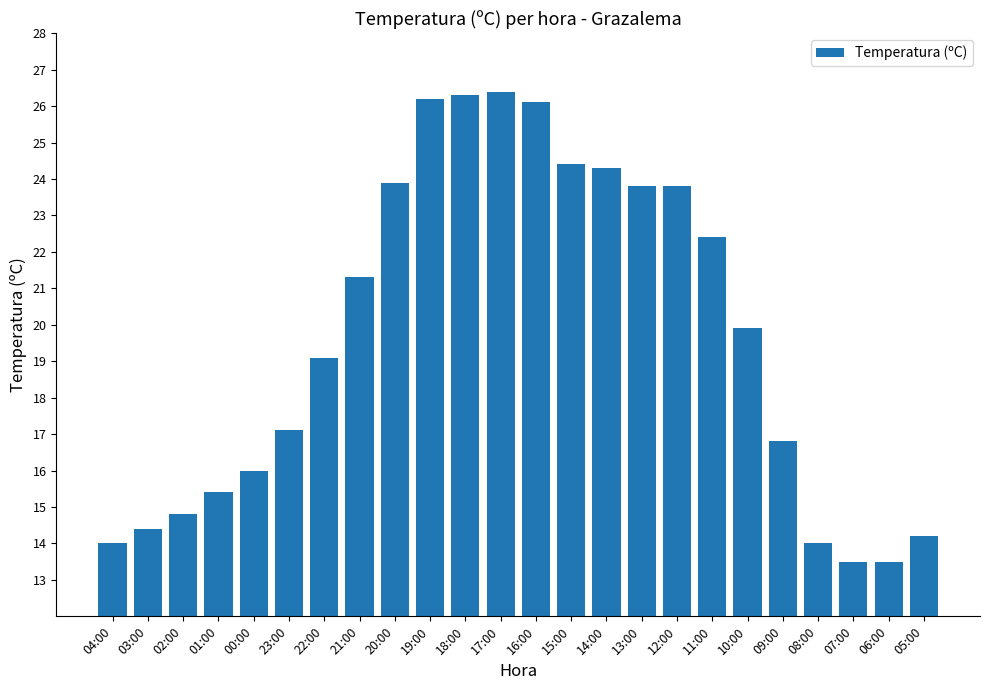

What is the change in value from 02:00 to 17:00?

+11.6